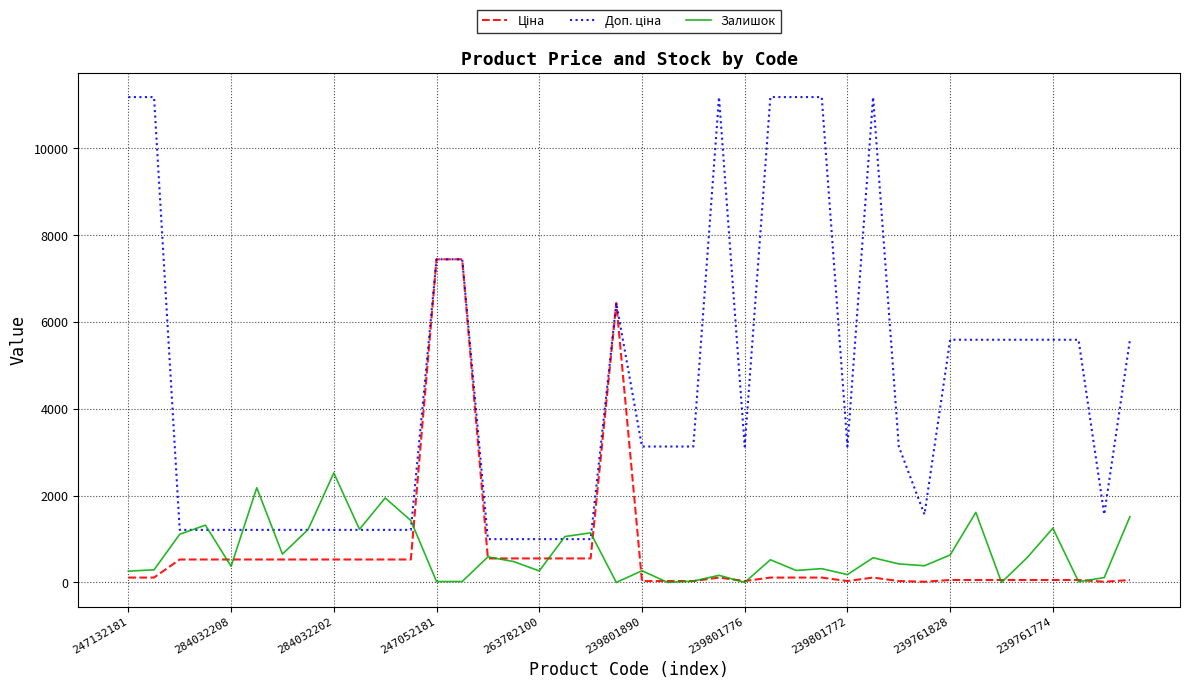

The Залишок series shows 0.0 at 239801776. True or false?

True